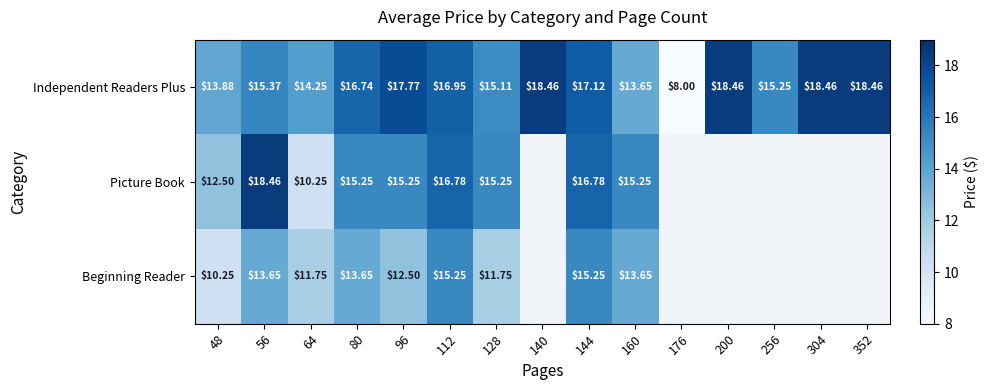

True or false: Independent Readers Plus has a value of 18.5 at 200.

True